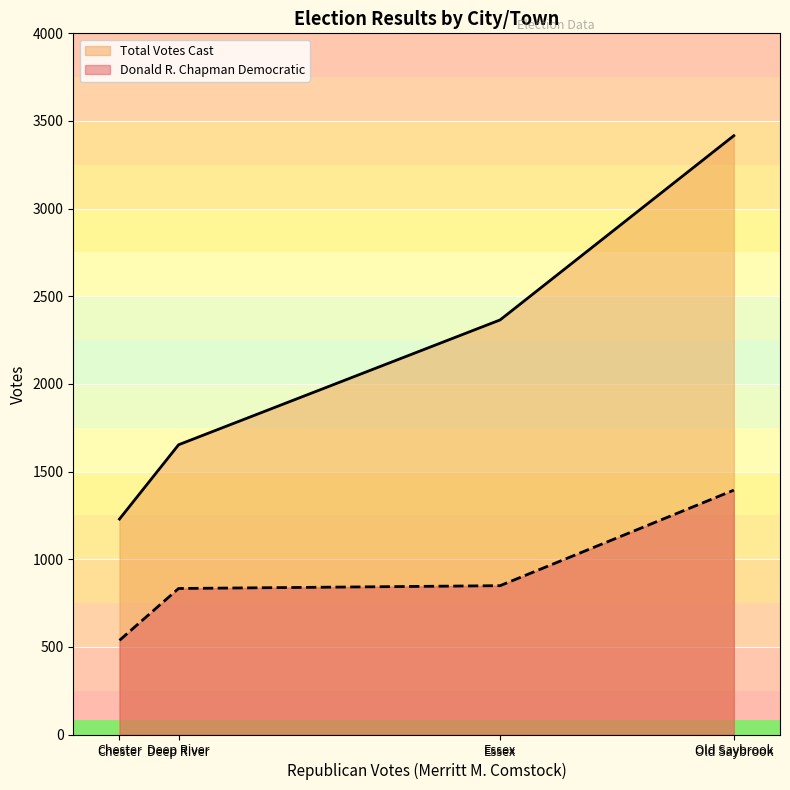

What is the total value across all series at Essex?

3214